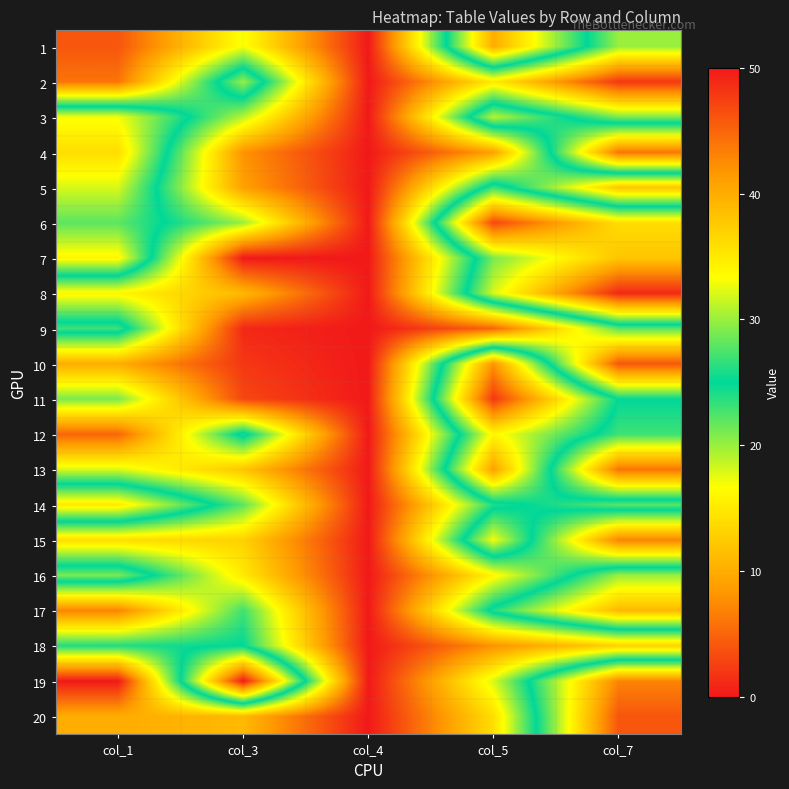

Rank the series at col_3 from lowest to highest value.

7, 9, 10, 11, 4, 5, 8, 20, 13, 15, 16, 1, 3, 6, 14, 17, 18, 12, 2, 19